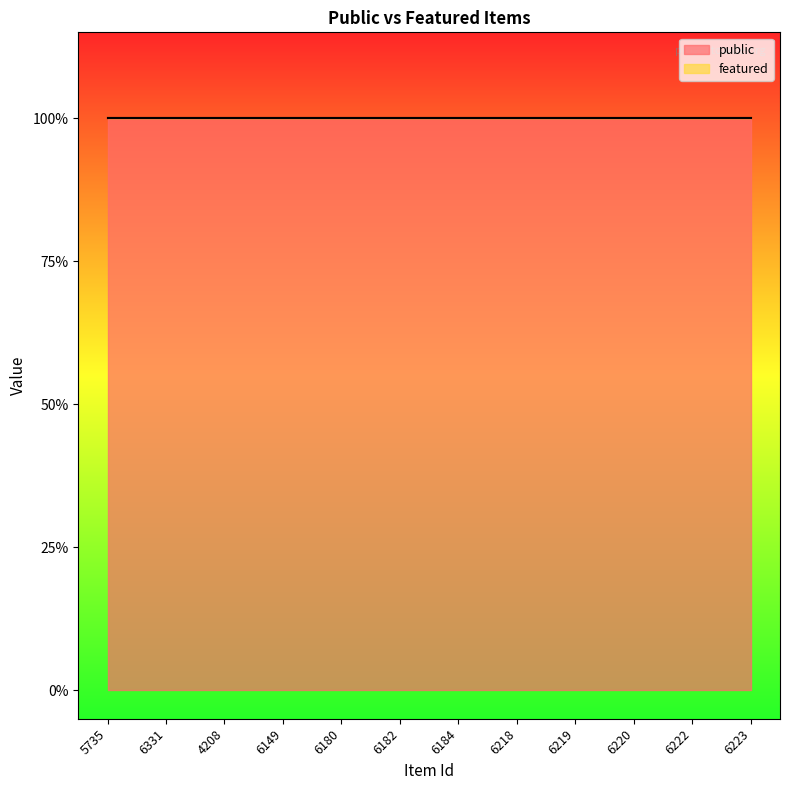

Which series has the largest total across all categories?

public